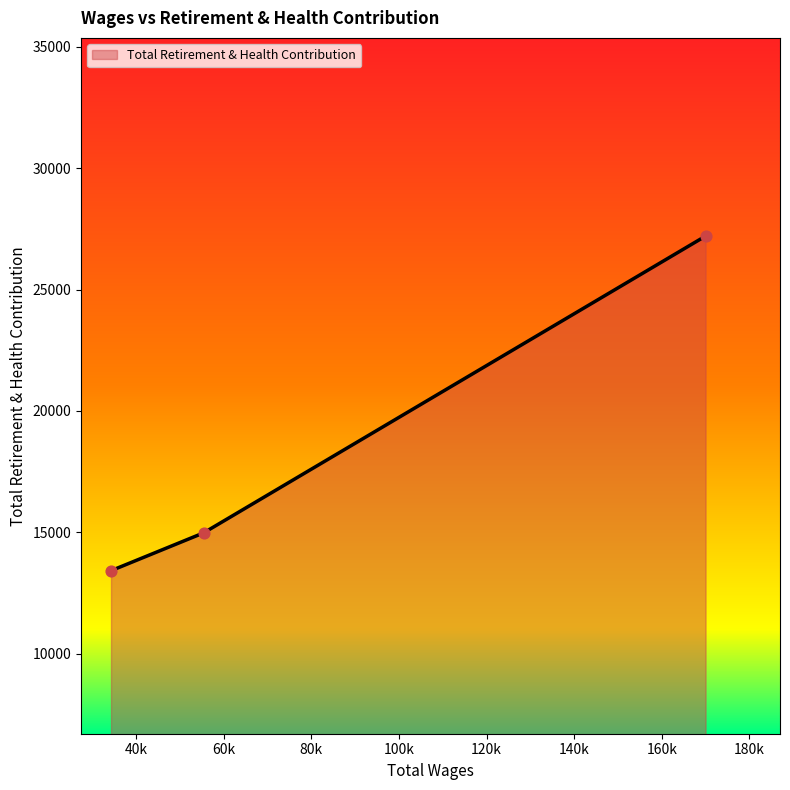

What is the difference between the maximum and second lowest values?

12220